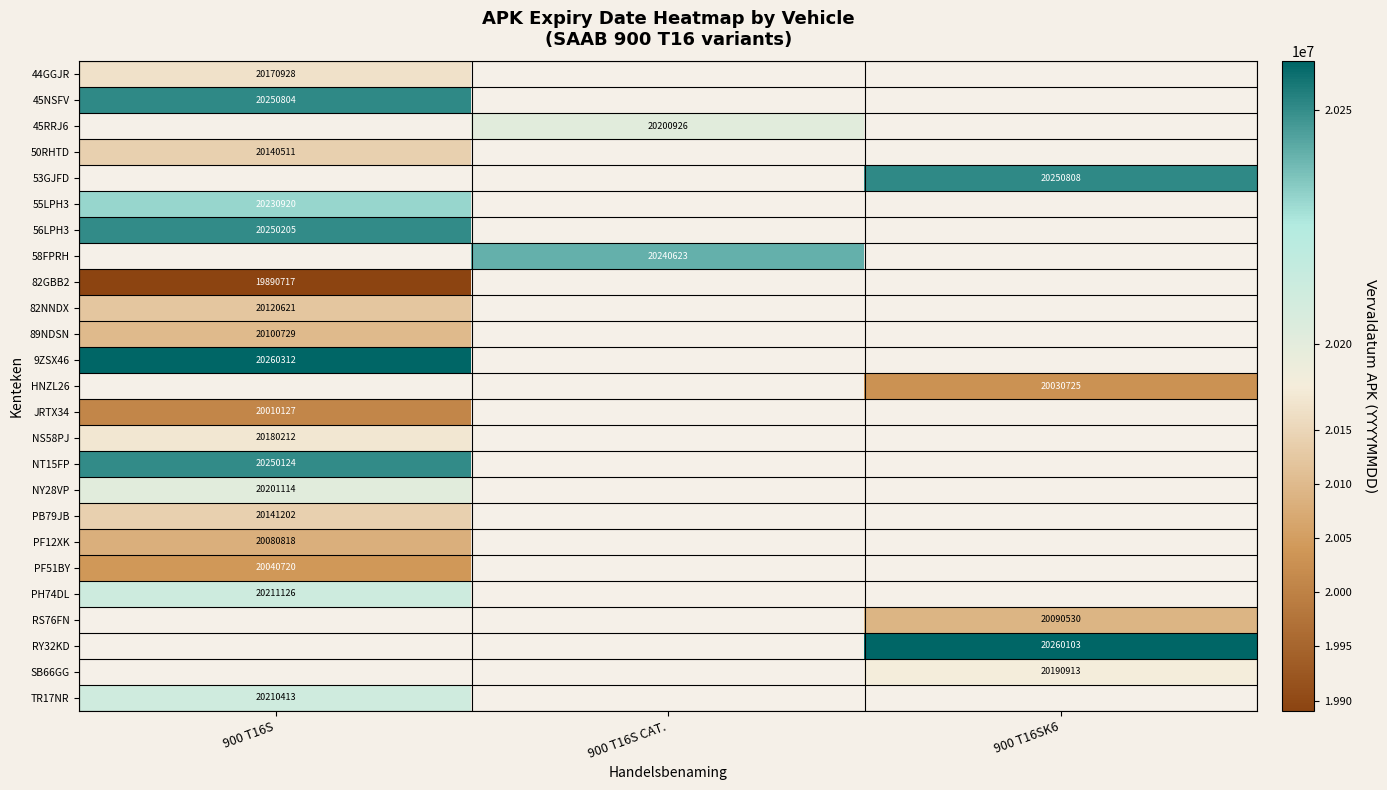

Is the value of 50RHTD at 900 T16S greater than the value of 89NDSN at 900 T16S?

Yes